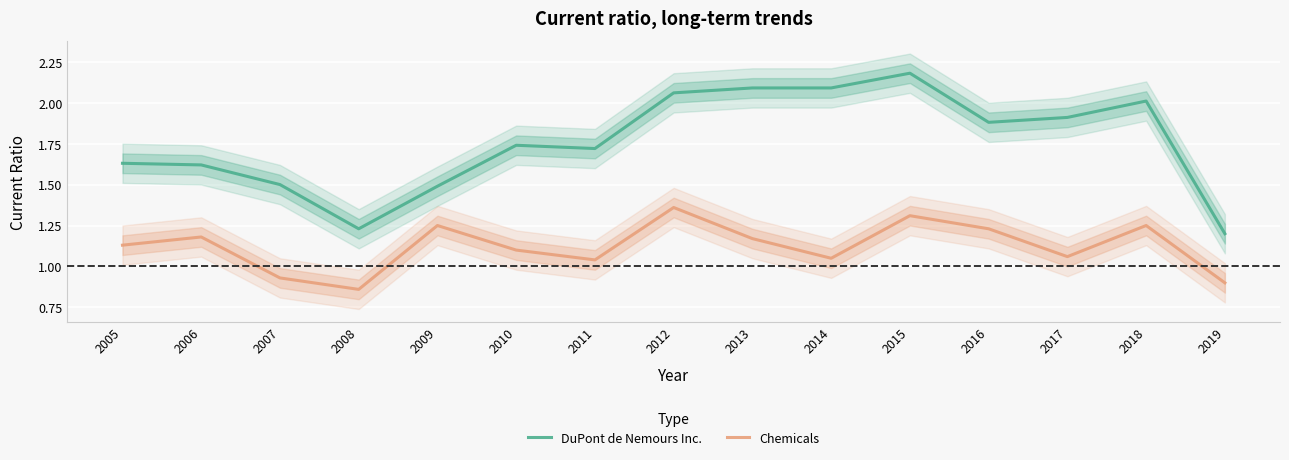

What is the approximate value of DuPont de Nemours Inc. at 2009?

1.5